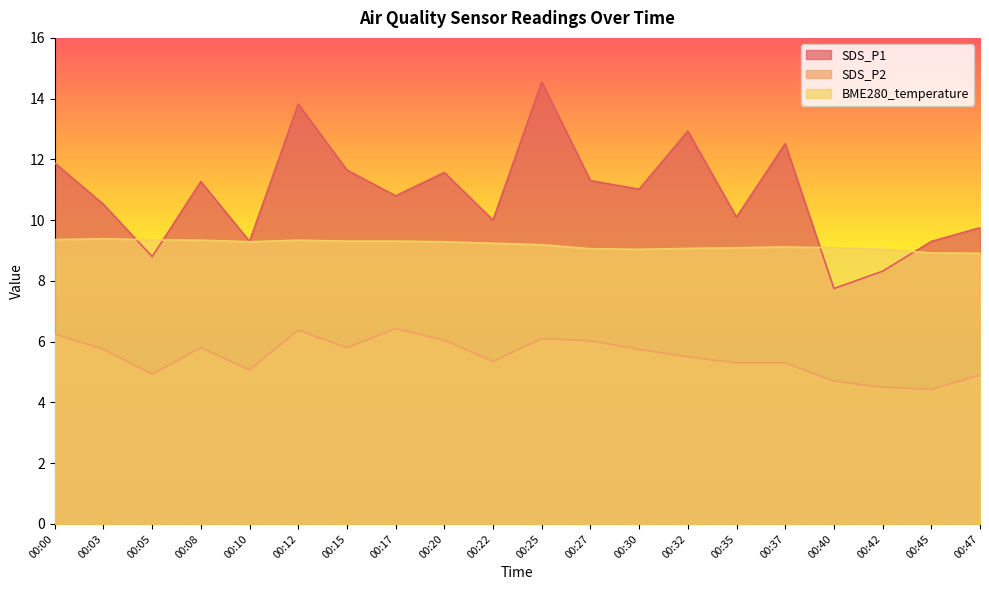

Reading left to right, transcribe all the data shown in this chart.

SDS_P1: 00:00=11.9	00:03=10.5	00:05=8.8	00:08=11.3	00:10=9.3	00:12=13.8	00:15=11.7	00:17=10.8	00:20=11.6	00:22=10.0	00:25=14.6	00:27=11.3	00:30=11.0	00:32=12.9	00:35=10.1	00:37=12.5	00:40=7.8	00:42=8.3	00:45=9.3	00:47=9.8
SDS_P2: 00:00=6.2	00:03=5.8	00:05=4.9	00:08=5.8	00:10=5.1	00:12=6.4	00:15=5.8	00:17=6.4	00:20=6.0	00:22=5.3	00:25=6.1	00:27=6.0	00:30=5.8	00:32=5.5	00:35=5.3	00:37=5.3	00:40=4.7	00:42=4.5	00:45=4.4	00:47=4.9
BME280_temperature: 00:00=9.4	00:03=9.4	00:05=9.3	00:08=9.3	00:10=9.3	00:12=9.3	00:15=9.3	00:17=9.3	00:20=9.3	00:22=9.2	00:25=9.2	00:27=9.1	00:30=9.0	00:32=9.1	00:35=9.1	00:37=9.1	00:40=9.1	00:42=9.0	00:45=8.9	00:47=8.9